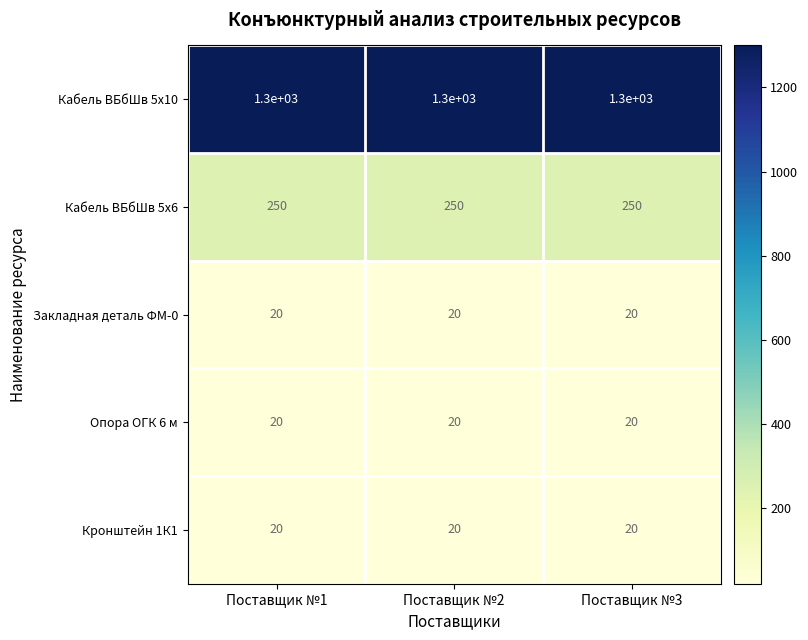

What is the difference between the highest and lowest values at Поставщик №1?

1280